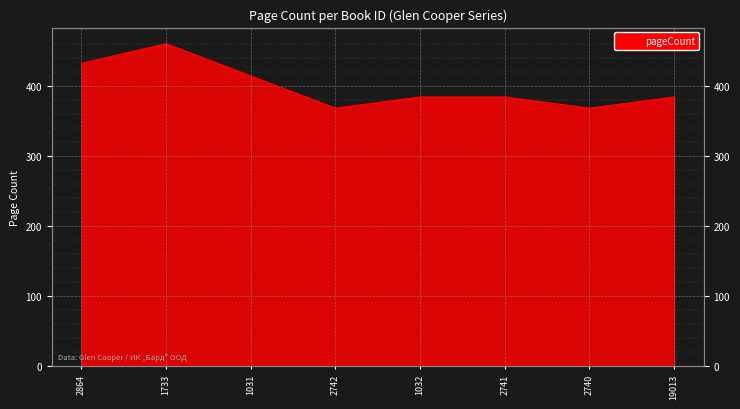

How many data points does each series have?

8